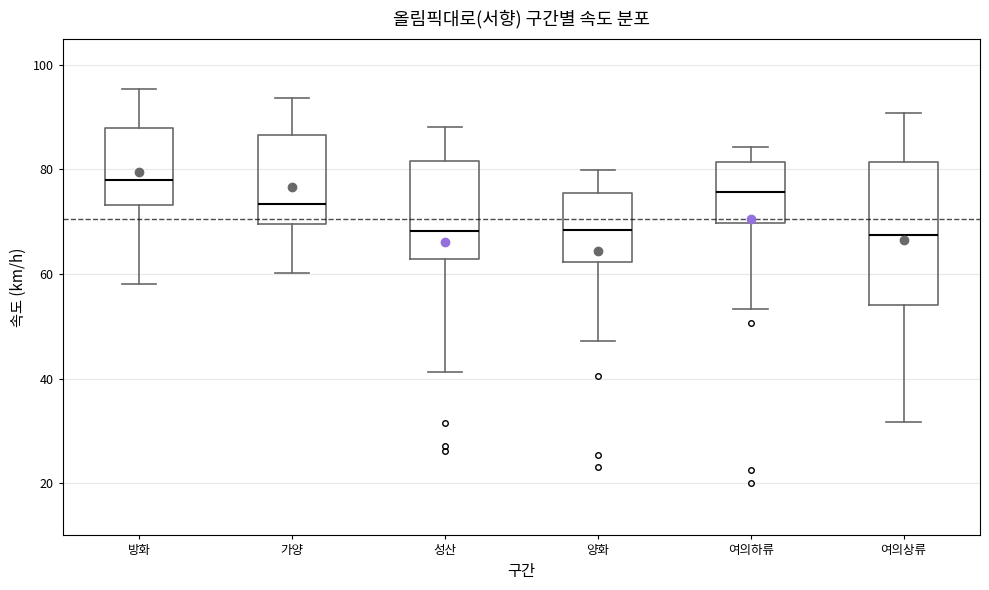

Reading left to right, transcribe this box plot: for each box, give where its median line is, the range the box spans, and where its two whiskers end, as read against the y-axis. The values are not printed on the chart, so give them approximately, as read against the axis.

방화: median 78, box 74 to 88, whiskers 58 to 96
가양: median 74, box 70 to 86, whiskers 60 to 94
성산: median 68, box 62 to 82, whiskers 42 to 88
양화: median 68, box 62 to 76, whiskers 48 to 80
여의하류: median 76, box 70 to 82, whiskers 54 to 84
여의상류: median 68, box 54 to 82, whiskers 32 to 90